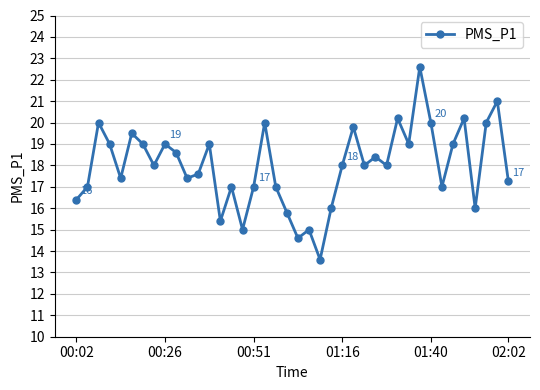

Does the chart have visible grid lines?

Yes